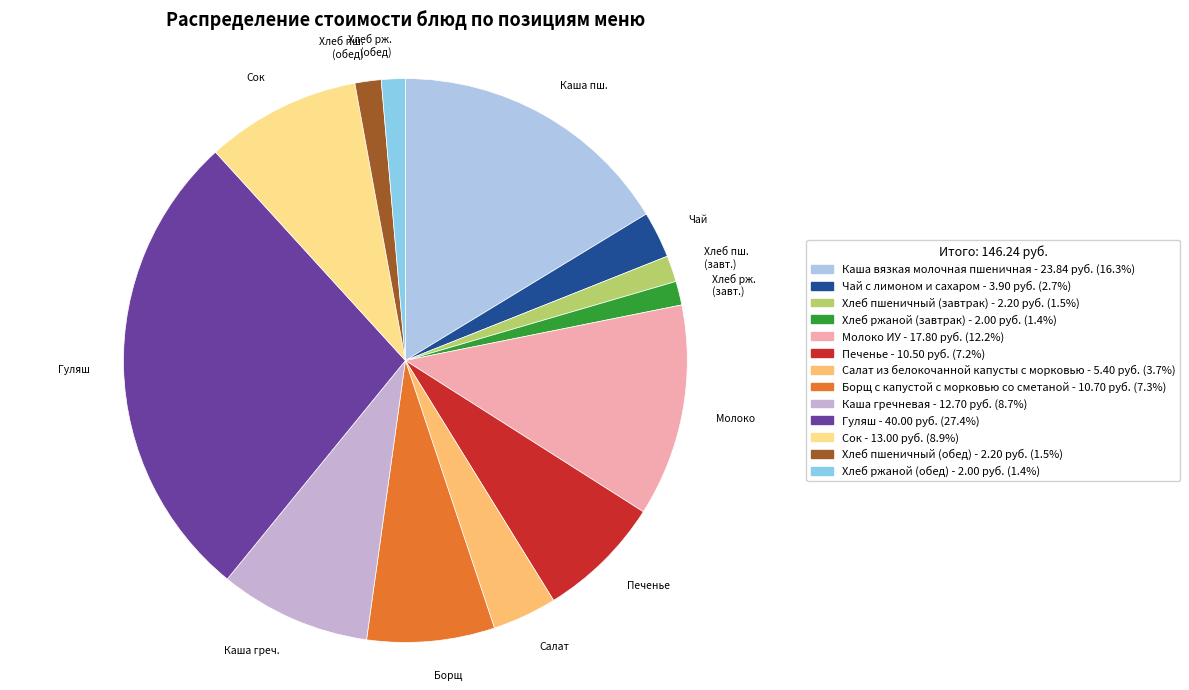

Is the sum of Гуляш and Сок greater than half?

No